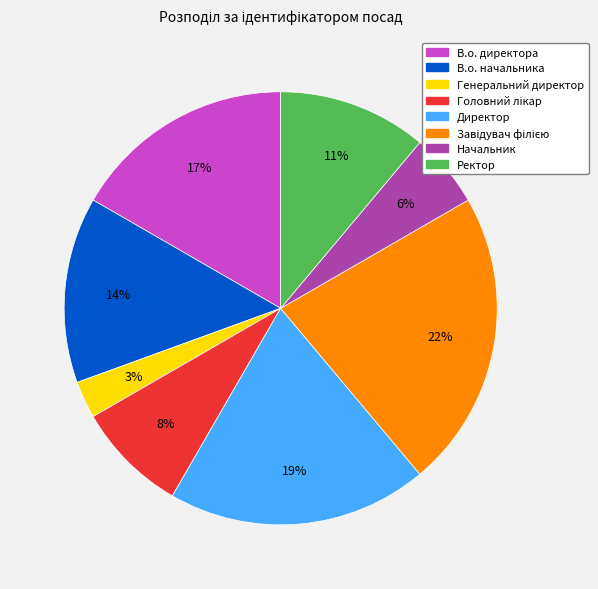

To the nearest percent, what percentage of the pie is В.о. начальника?

14%